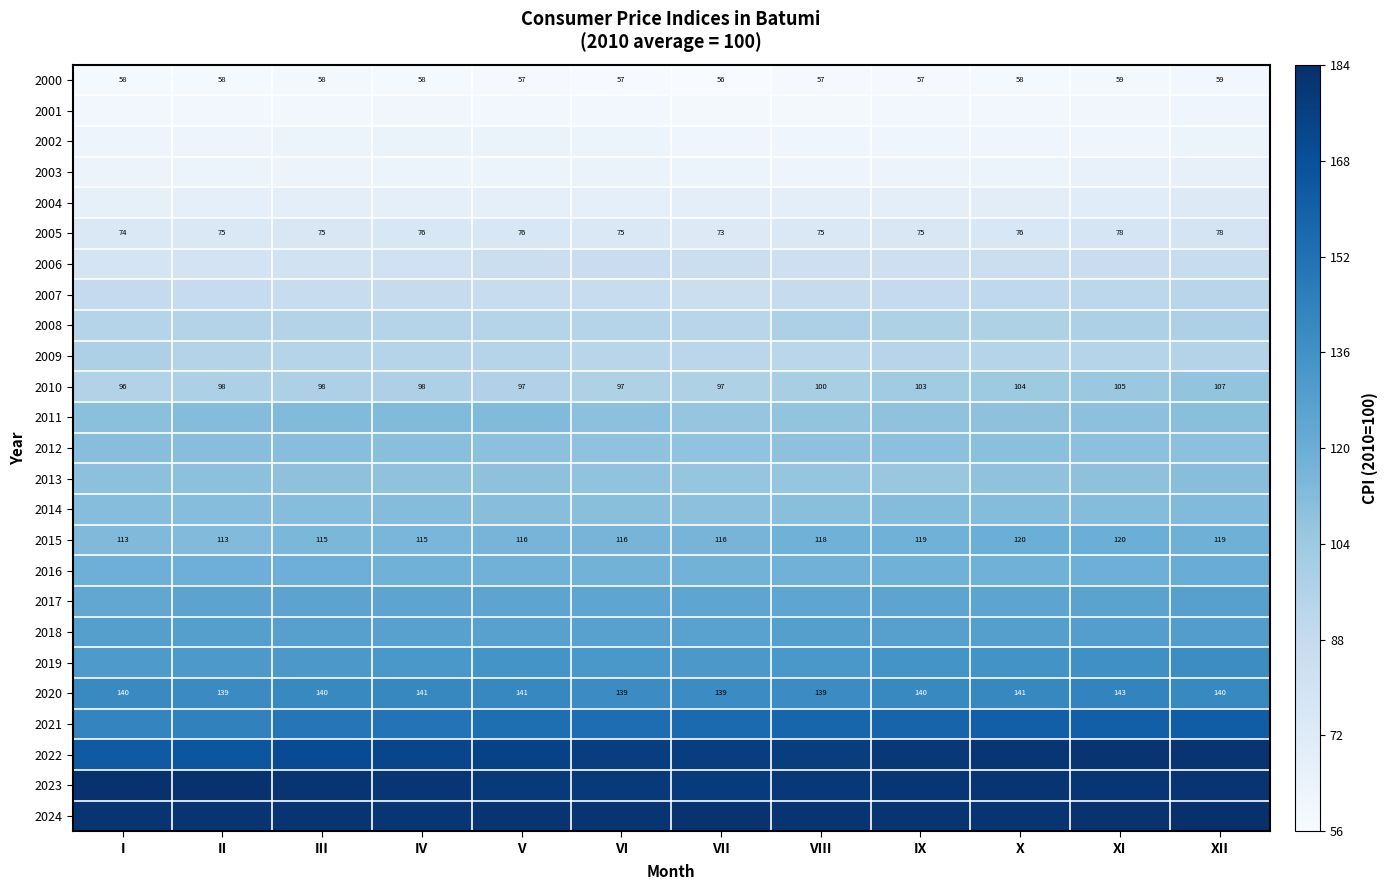

At which label does 2010 reach its minimum?

I